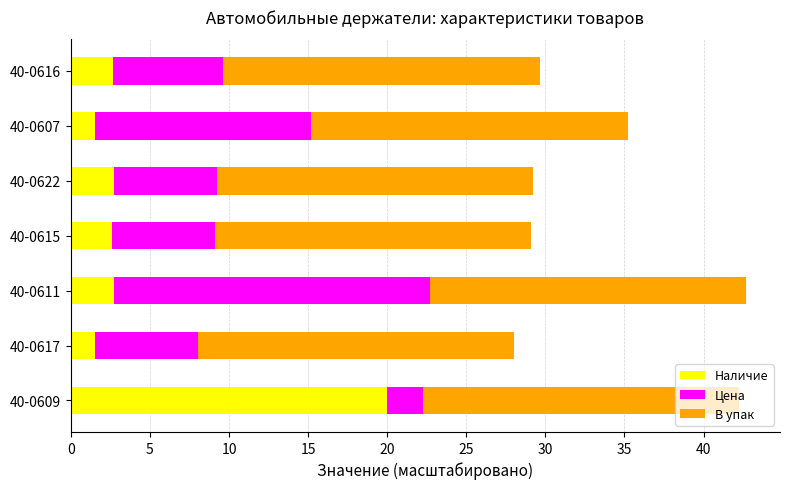

The Наличие series shows 2.6 at 40-0616. True or false?

True